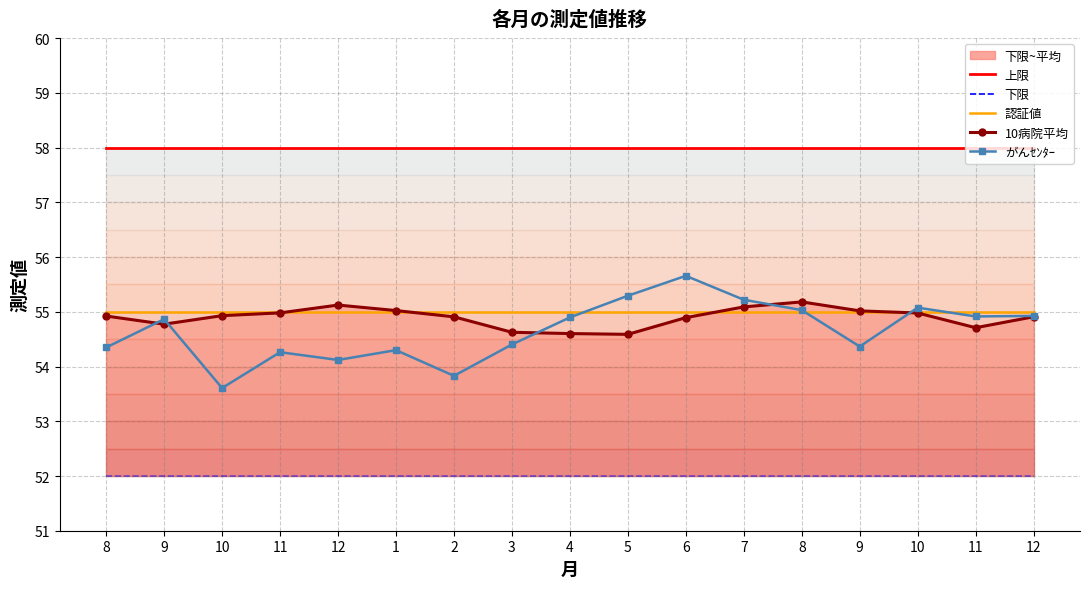

Between 9 and 7, which is larger?

9